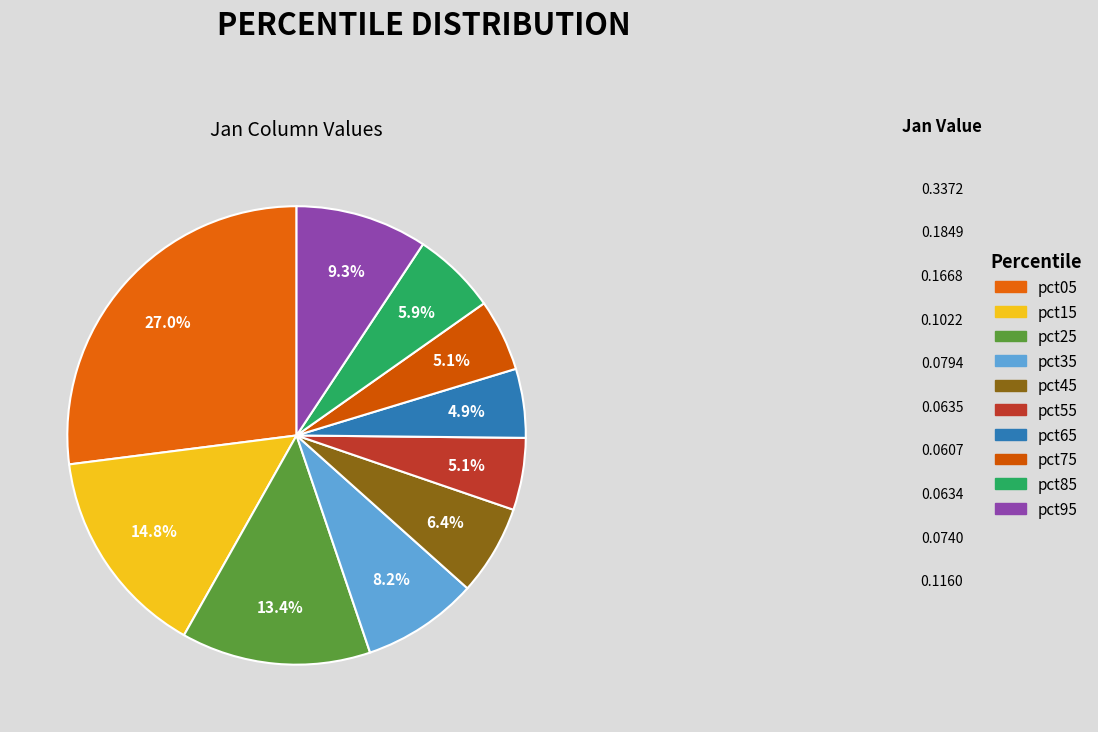

Is there a majority slice in this chart?

No